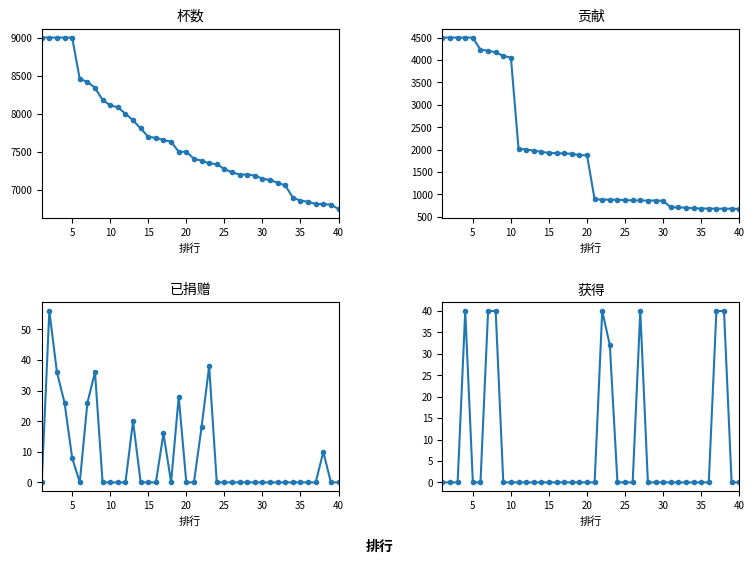

Reading left to right, extract all data points from this chart.

杯数: 9000	9000	9000	9000	9000	8453	8421	8339	8181	8109	8085	8000	7913	7807	7697	7682	7655	7631	7500	7500	7408	7383	7347	7338	7273	7229	7201	7199	7188	7147	7128	7093	7057	6899	6856	6845	6814	6812	6805	6748
贡献: 4500	4500	4500	4500	4500	4226	4210	4169	4090	4054	2021	2000	1978	1951	1924	1920	1913	1907	1875	1875	888	885	881	880	872	867	864	863	862	857	712	709	705	689	685	684	681	681	680	674
已捐赠: 0	56	36	26	8	0	26	36	0	0	0	0	20	0	0	0	16	0	28	0	0	18	38	0	0	0	0	0	0	0	0	0	0	0	0	0	0	10	0	0
获得: 0	0	0	40	0	0	40	40	0	0	0	0	0	0	0	0	0	0	0	0	0	40	32	0	0	0	40	0	0	0	0	0	0	0	0	0	40	40	0	0